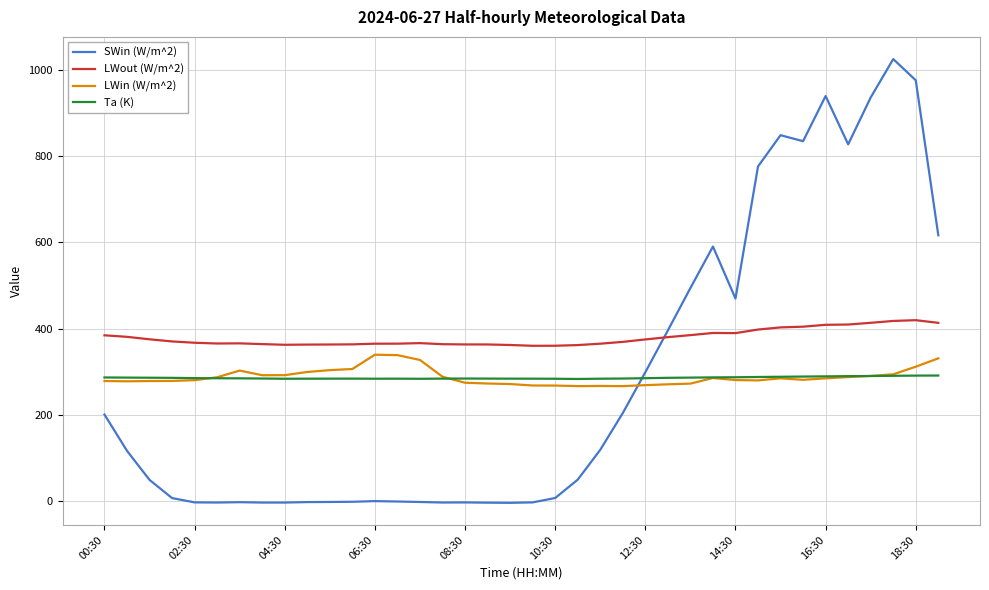

How many lines are shown in the chart?

4